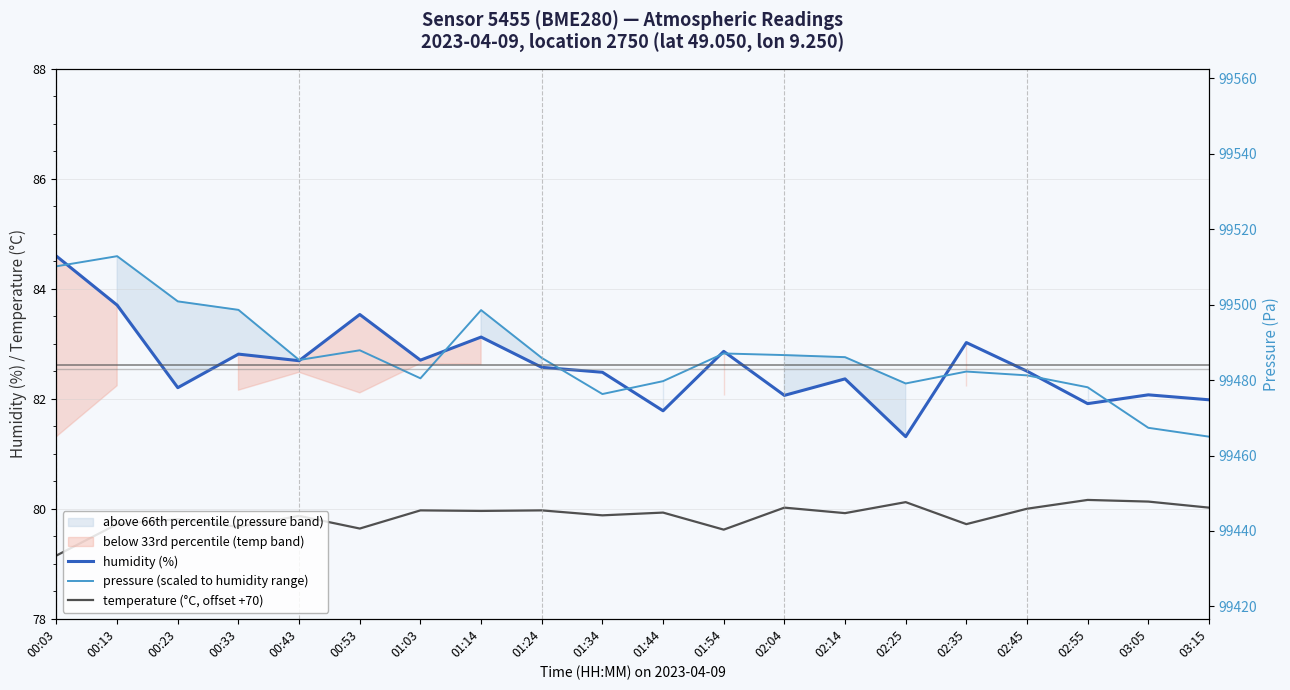

What is the highest value of the temperature (°C, offset +70) series?

80.2